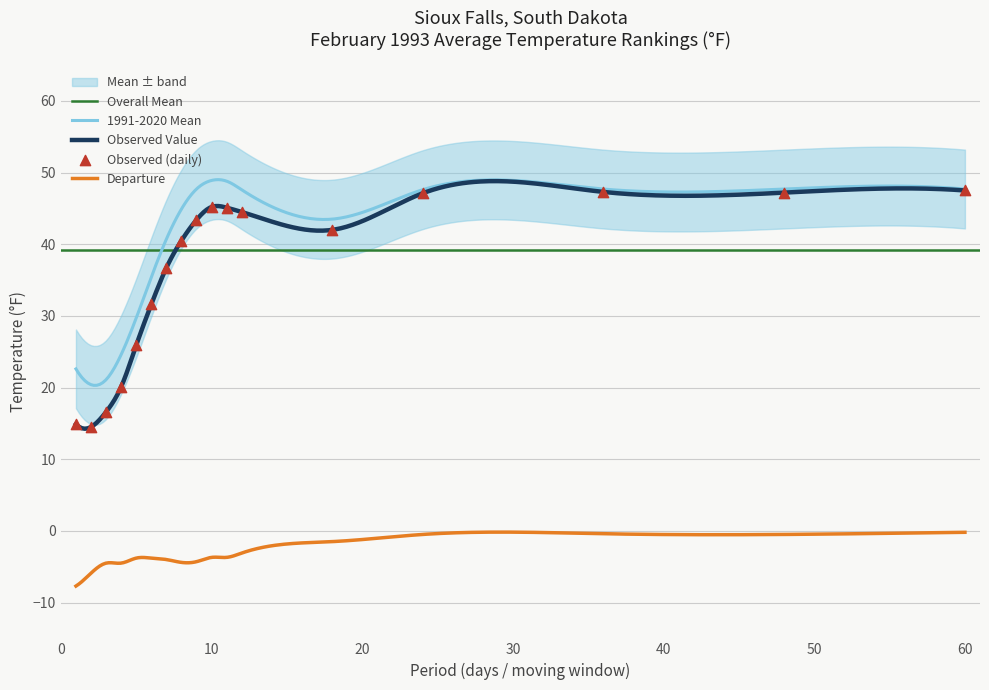

Is the value of Value at 7 greater than the value of 1991-2020 Mean at 24?

No